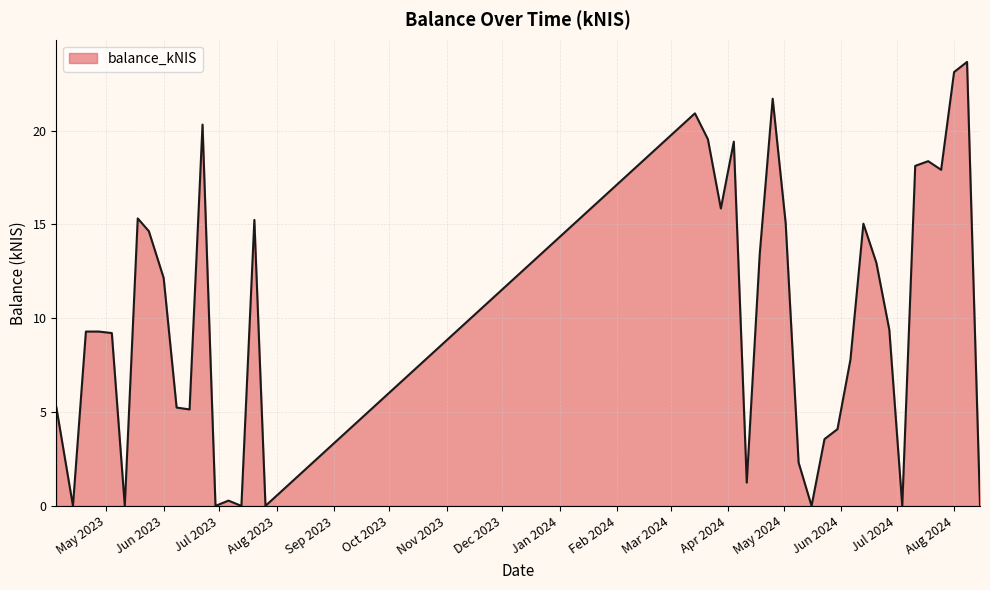

Count the number of categories in the chart.

40